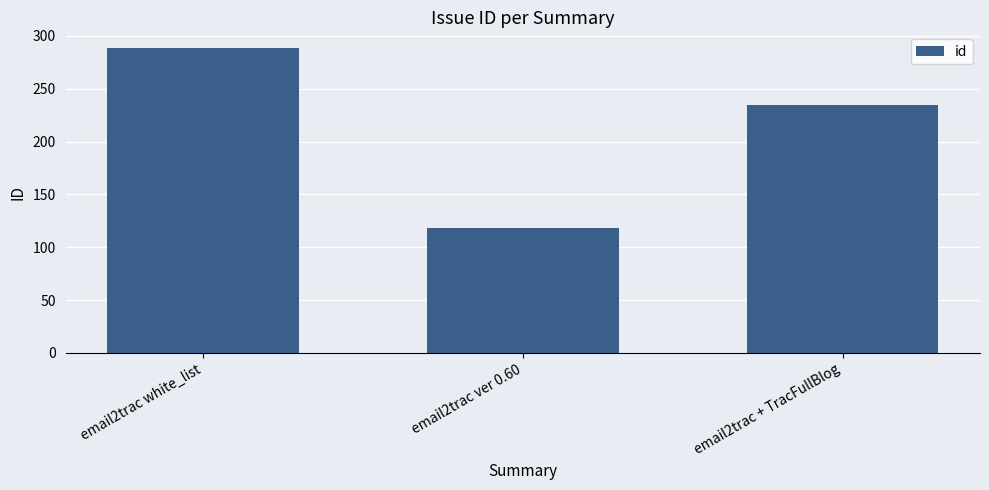

Which has a higher value, email2trac + TracFullBlog or email2trac white_list?

email2trac white_list